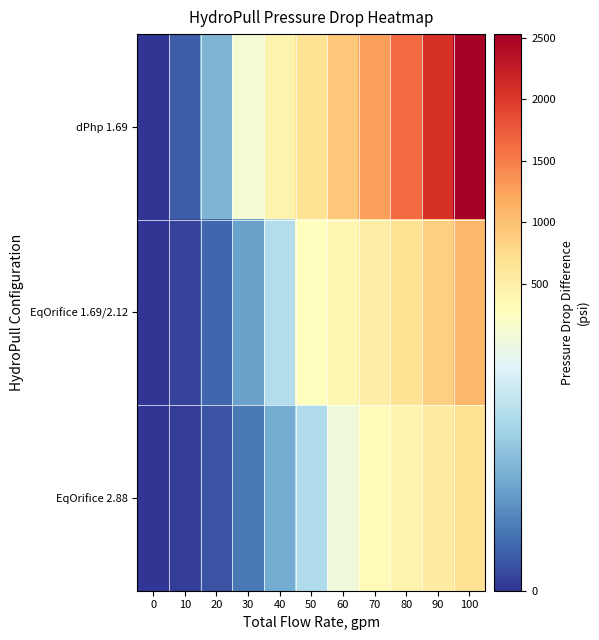

What is the difference between the highest and lowest values at 60?

694.7